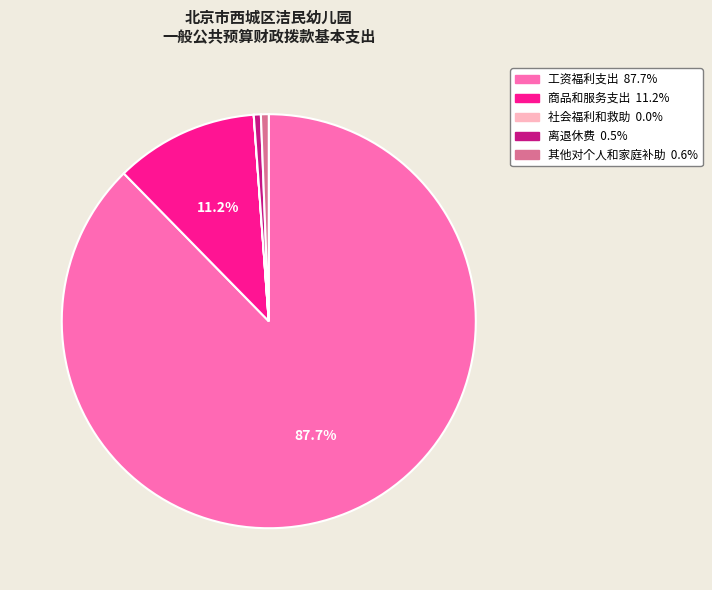

How much of the chart is everything except 商品和服务支出?

88.8%